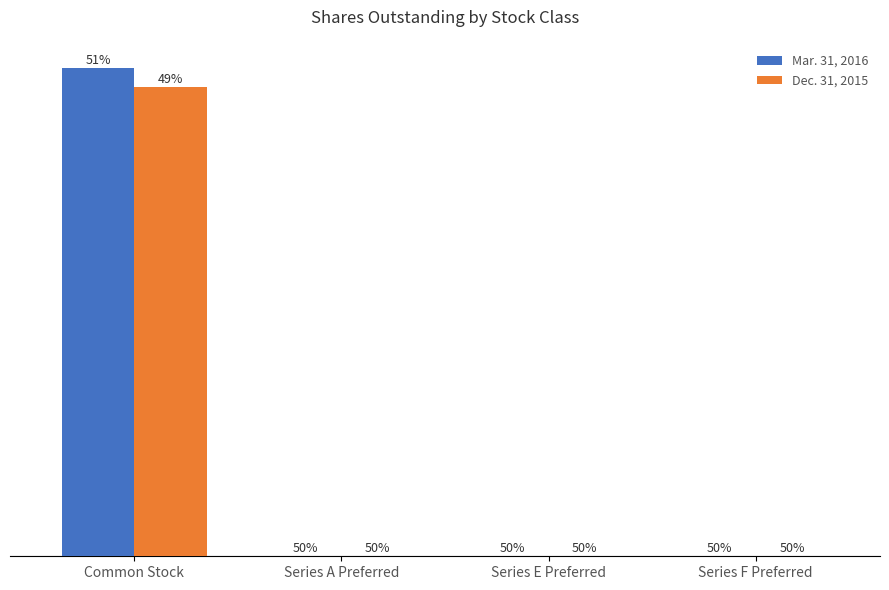

What are all the series names shown in the legend?

Mar. 31, 2016, Dec. 31, 2015